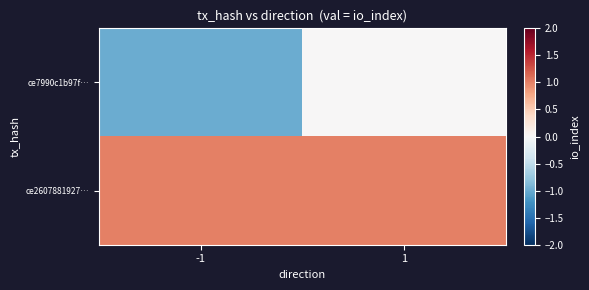

At which category does the chart reach its minimum across all series?

-1